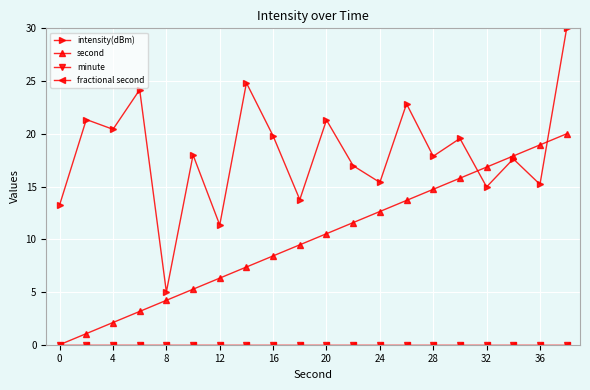

What is the maximum value shown in the chart?

30.0